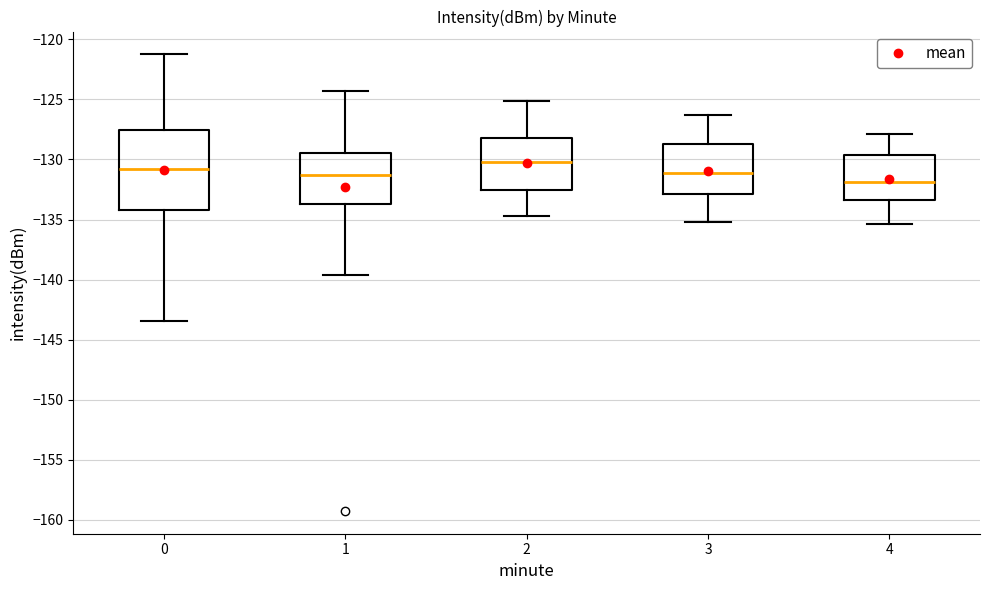

Reading left to right, read every box against the y-axis: the position of its median line, the range the box covers, and the ends of its whiskers. The values are not printed on the chart, so give them approximately, as read against the axis.

0: median -131.0, box -134.0 to -127.5, whiskers -143.5 to -121.0
1: median -131.5, box -133.5 to -129.5, whiskers -139.5 to -124.5
2: median -130.0, box -132.5 to -128.0, whiskers -134.5 to -125.0
3: median -131.0, box -133.0 to -128.5, whiskers -135.0 to -126.5
4: median -132.0, box -133.5 to -129.5, whiskers -135.5 to -128.0